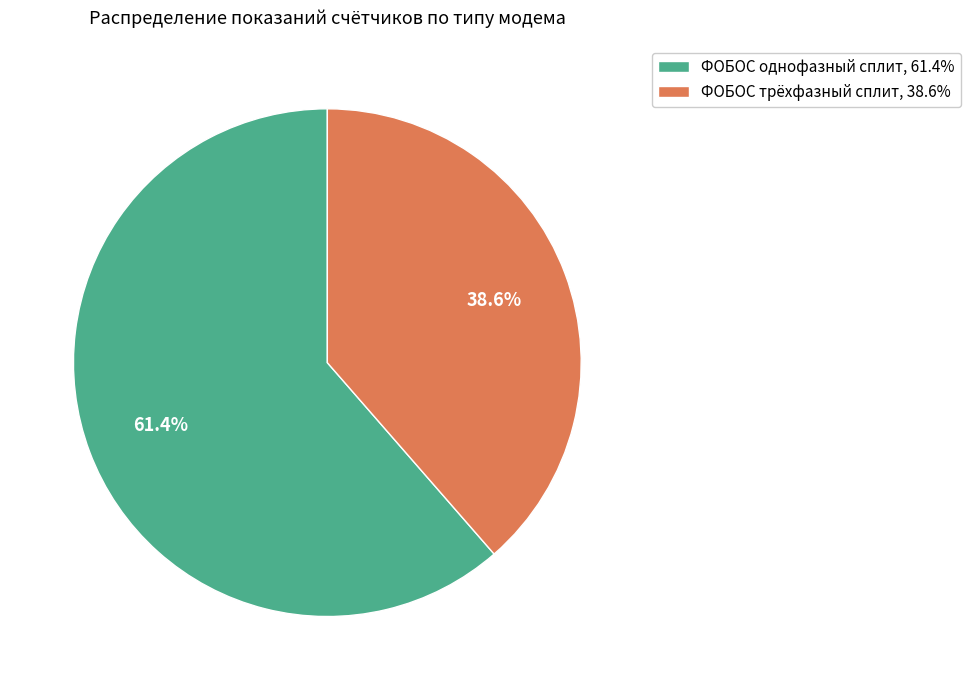

Does ФОБОС однофазный сплит account for over 50% of the chart?

Yes